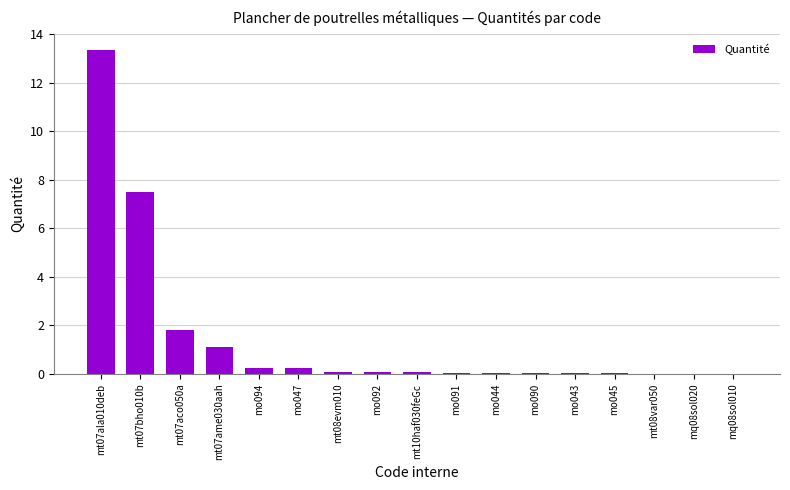

At which label is the value closest to 6?

mt07bho010b